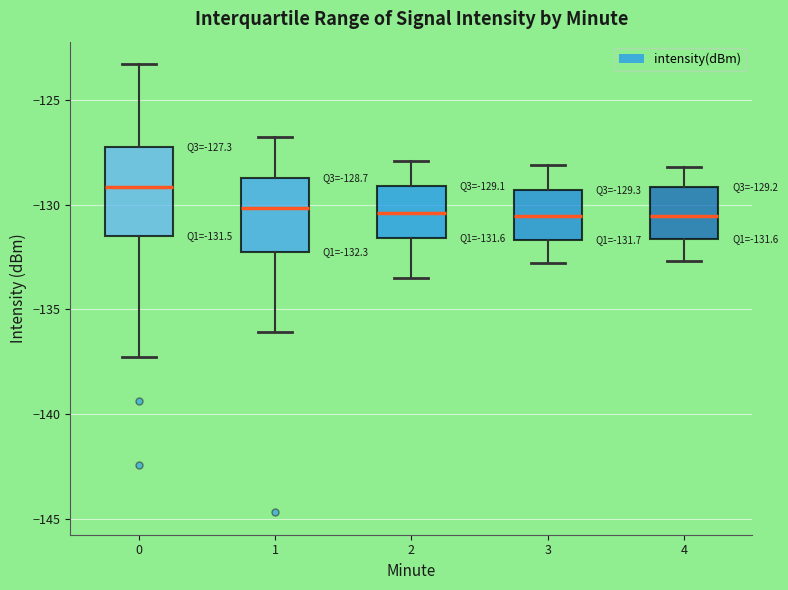

Which box's median line is the highest?

0